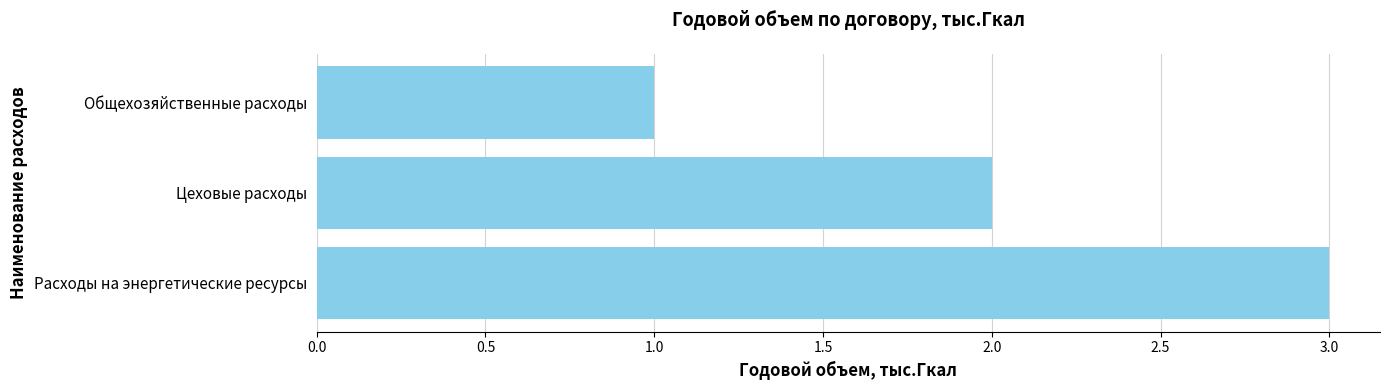

Rank the categories by value from highest to lowest.

Расходы на энергетические ресурсы, Цеховые расходы, Общехозяйственные расходы